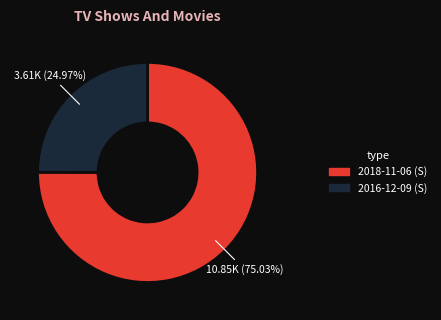

How many slices are in this pie chart?

2